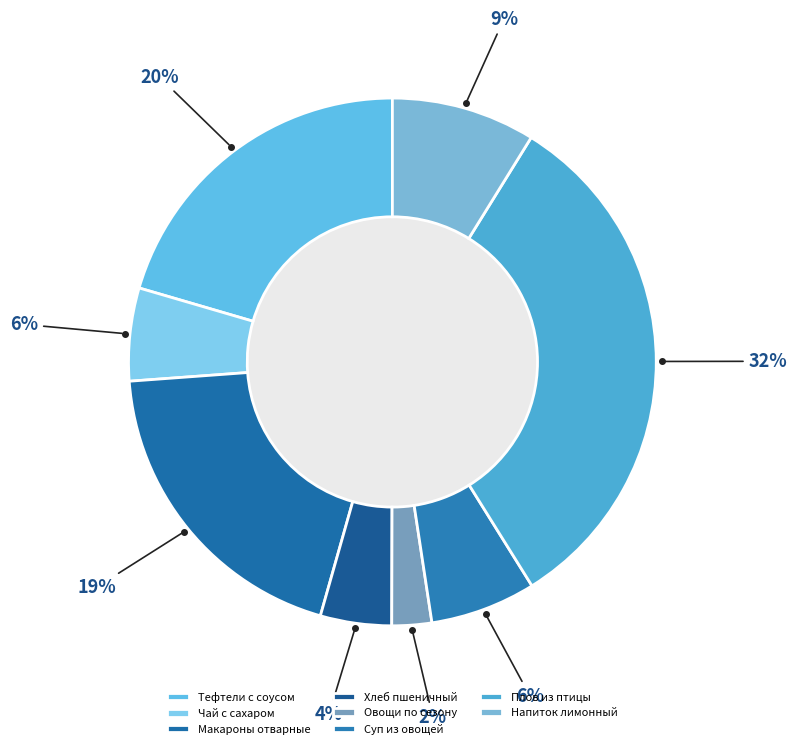

To the nearest percent, what percentage of the pie is Макароны отварные?

19%